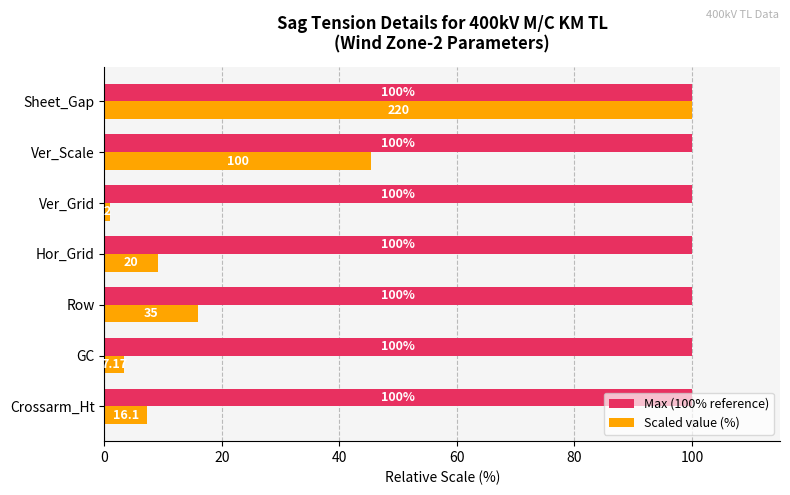

Which series changed the most between Crossarm_Ht and Ver_Grid?

Scaled value (%)